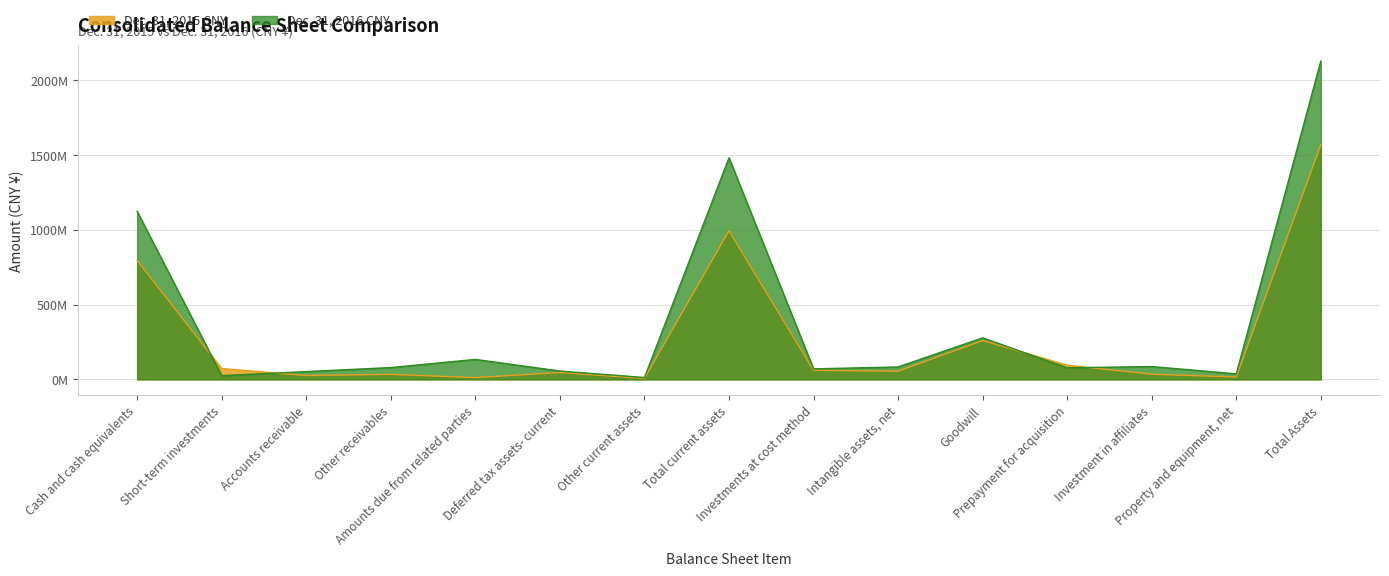

The Dec. 31, 2016 CNY series shows 37199812 at Property and equipment, net. True or false?

True